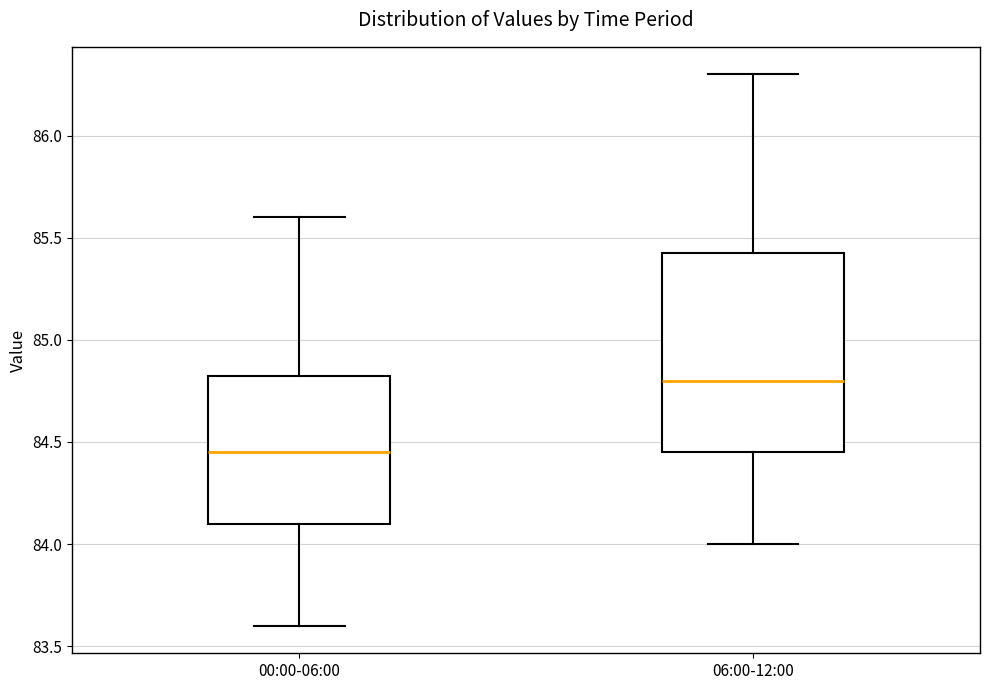

Reading left to right, read every box against the y-axis: the position of its median line, the range the box covers, and the ends of its whiskers. The values are not printed on the chart, so give them approximately, as read against the axis.

00:00-06:00: median 84.45, box 84.10 to 84.85, whiskers 83.60 to 85.60
06:00-12:00: median 84.80, box 84.45 to 85.45, whiskers 84.00 to 86.30